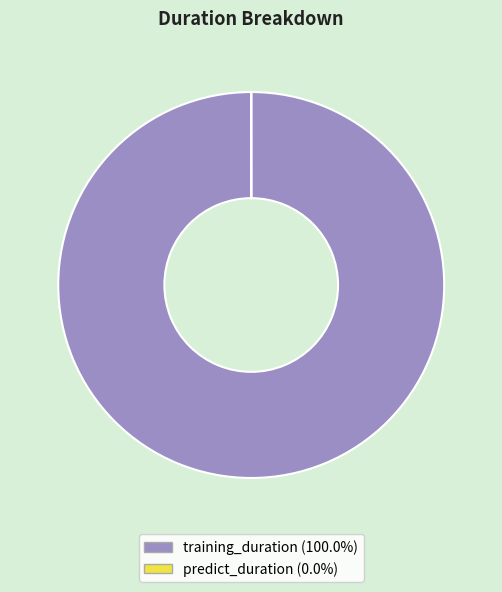

What is the largest slice in the pie chart?

training_duration